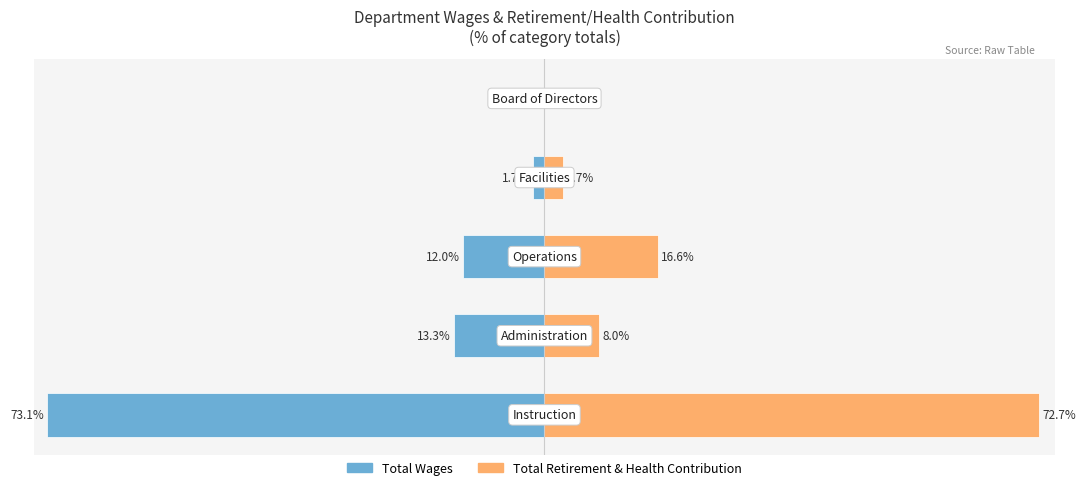

What are all the series names shown in the legend?

Total Wages, Total Retirement & Health Contribution